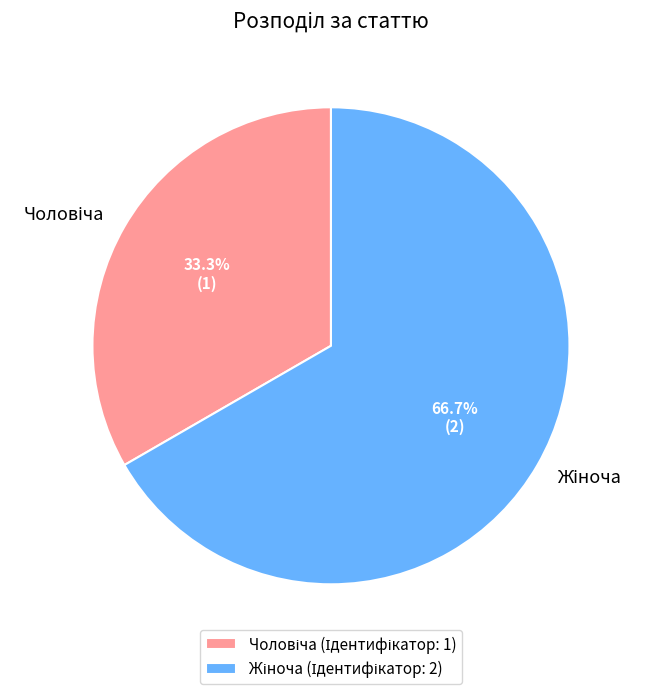

Is there a majority slice in this chart?

Yes